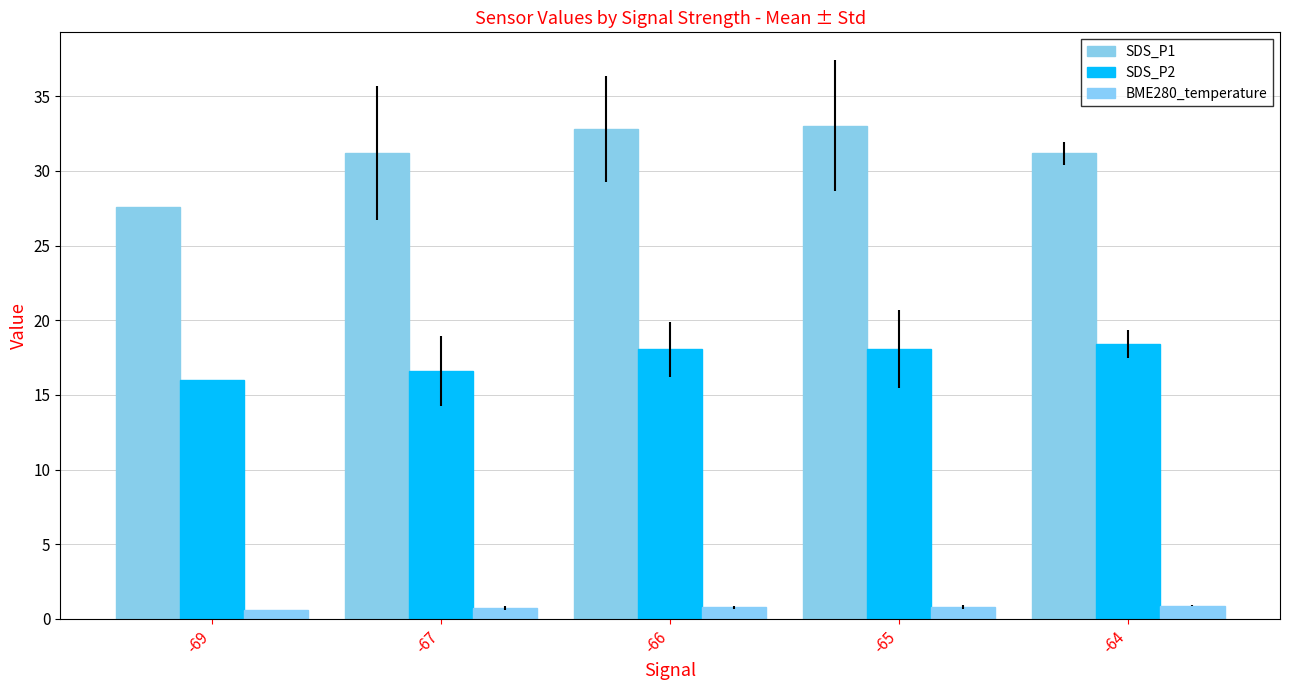

What is the difference between the SDS_P2 values at -65 and -69?

2.1